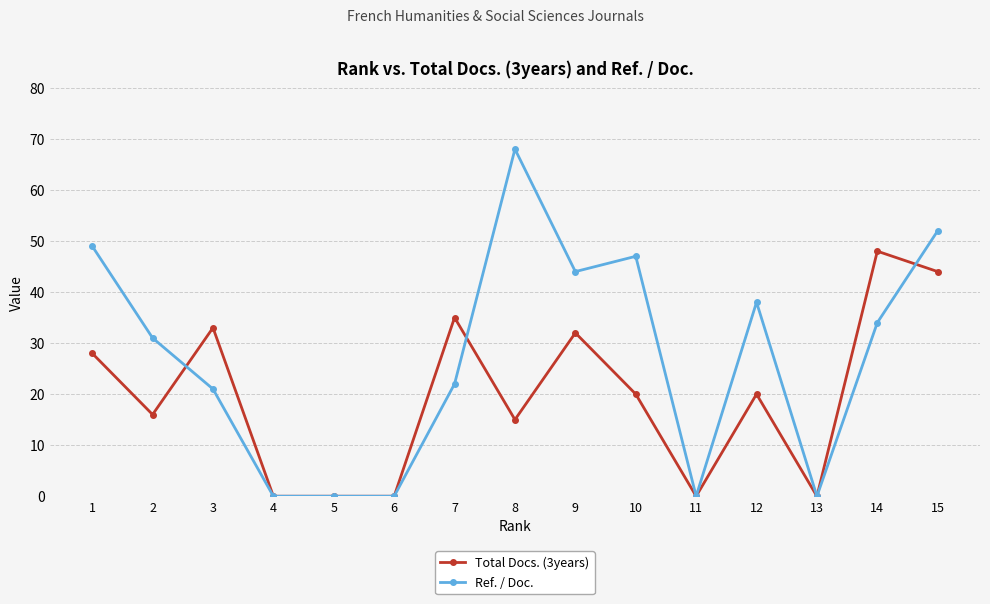

Reading right to left, list all the values displayed in this chart.

Total Docs. (3years): 44	48	0	20	0	20	32	15	35	0	0	0	33	16	28
Ref. / Doc.: 52	34	0	38	0	47	44	68	22	0	0	0	21	31	49